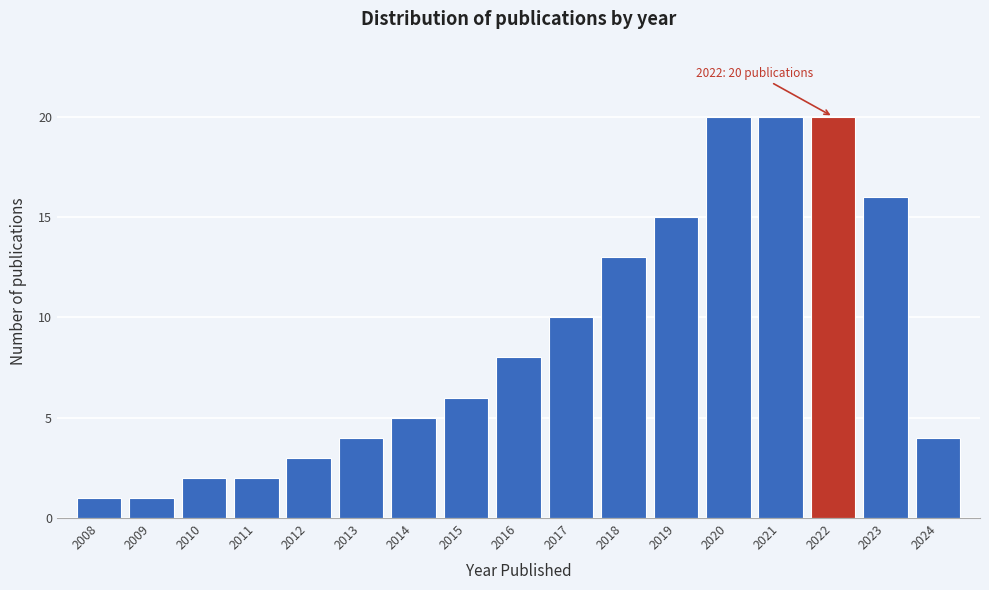

Reading left to right, what are all the values shown in this chart?

2008=1	2009=1	2010=2	2011=2	2012=3	2013=4	2014=5	2015=6	2016=8	2017=10	2018=13	2019=15	2020=20	2021=20	2022=20	2023=16	2024=4